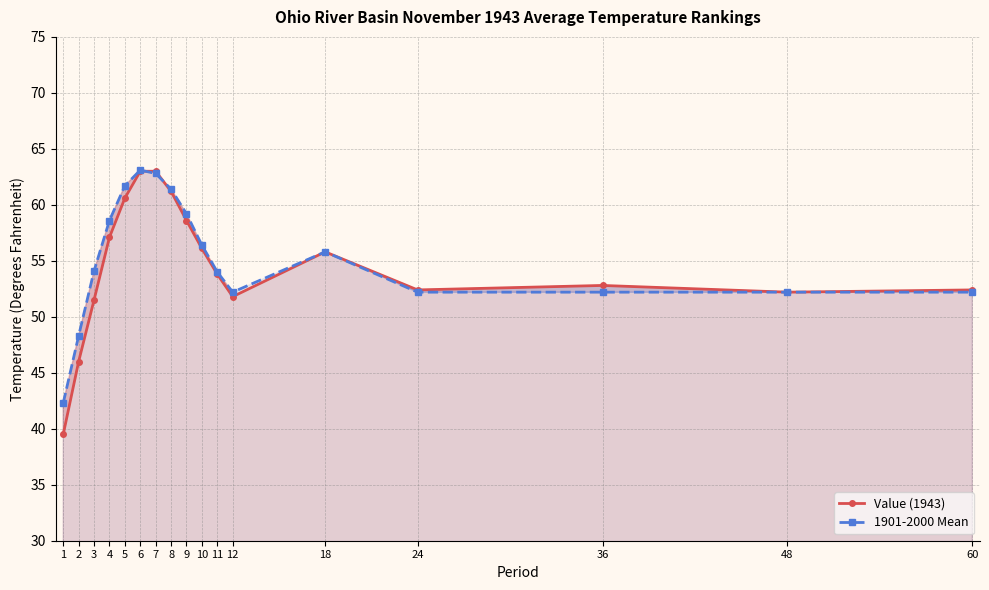

Is it true that Value (1943) equals 84.9 at 8?

False